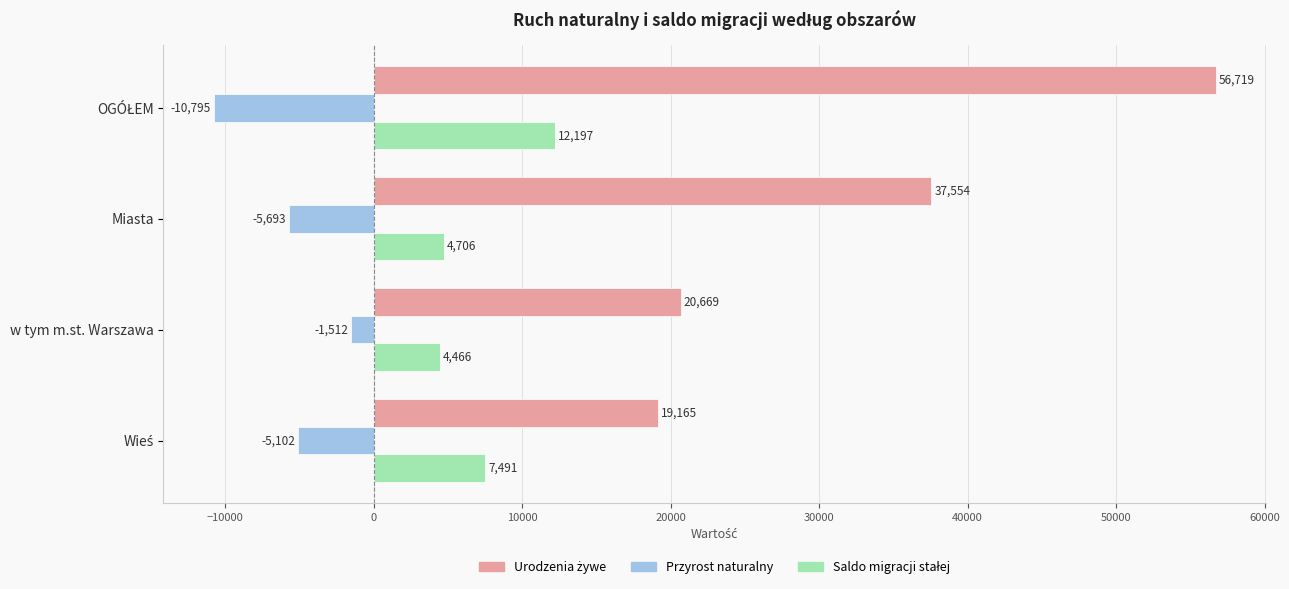

The value of Przyrost naturalny at Miasta is -1534. True or false?

False